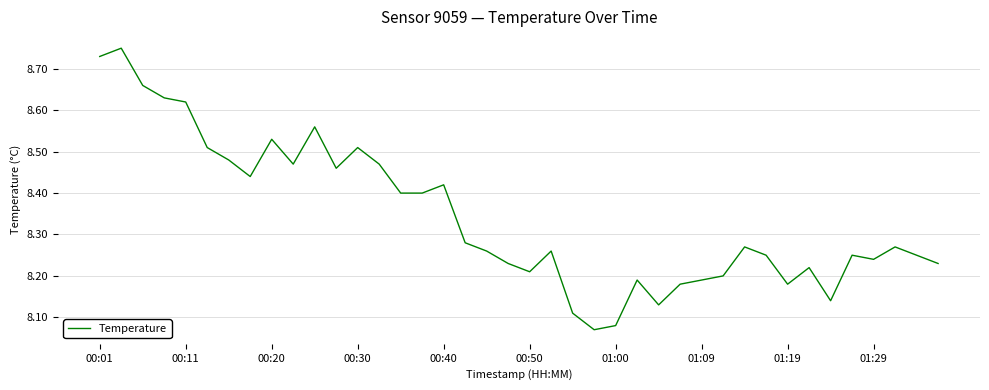

What is the difference between the maximum and minimum values?

0.7